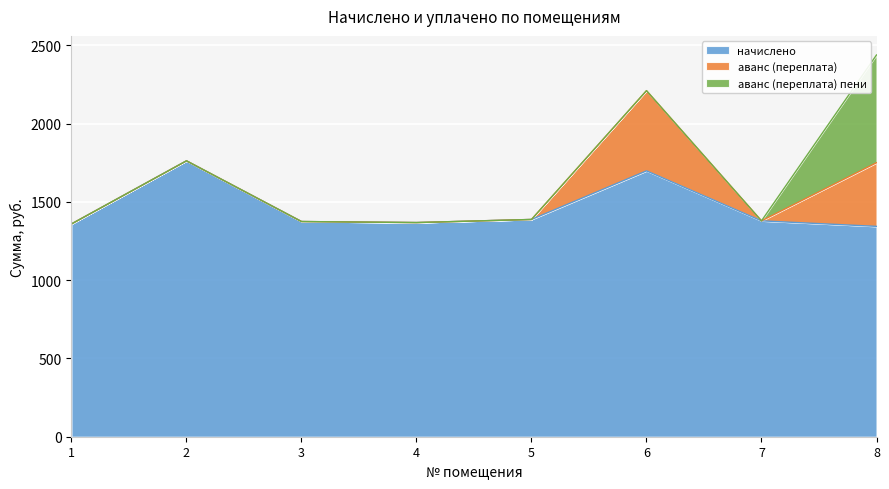

At which category is the sum across all series the highest?

8